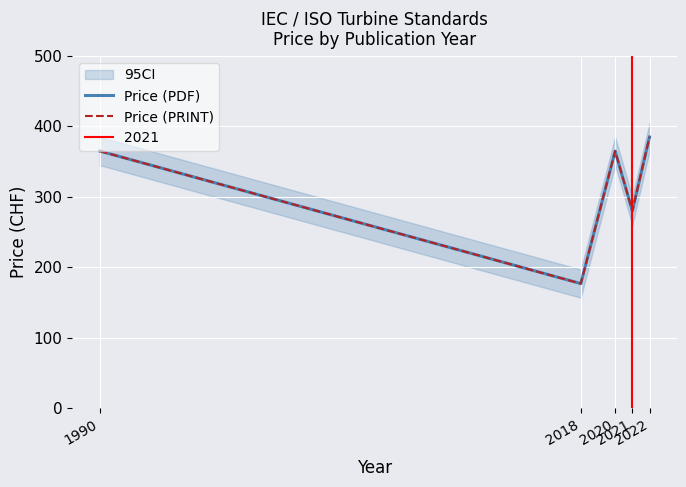

Reading left to right, extract all data points from this chart.

Price (PDF): 365	177	365	280	385
Price (PRINT): 365	177	365	280	385